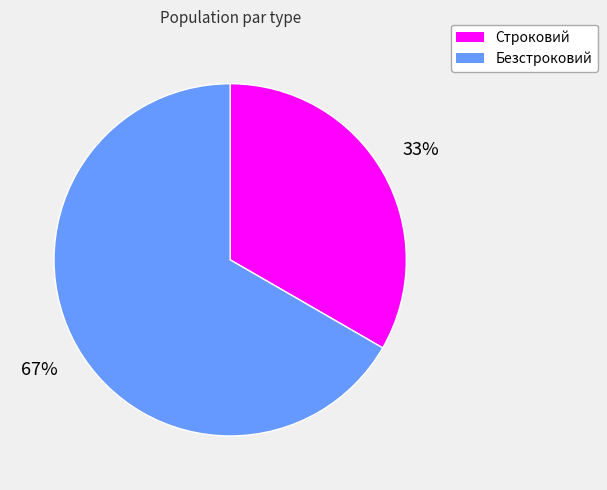

Is it true that Безстроковий is 58% of the pie?

False